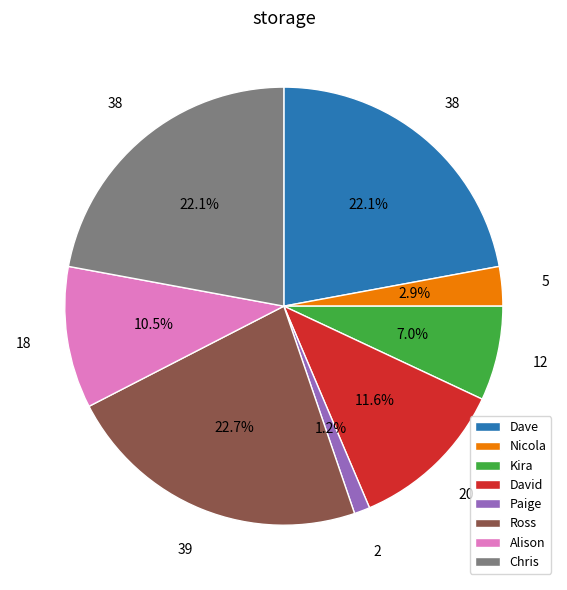

How many slices are in this pie chart?

8